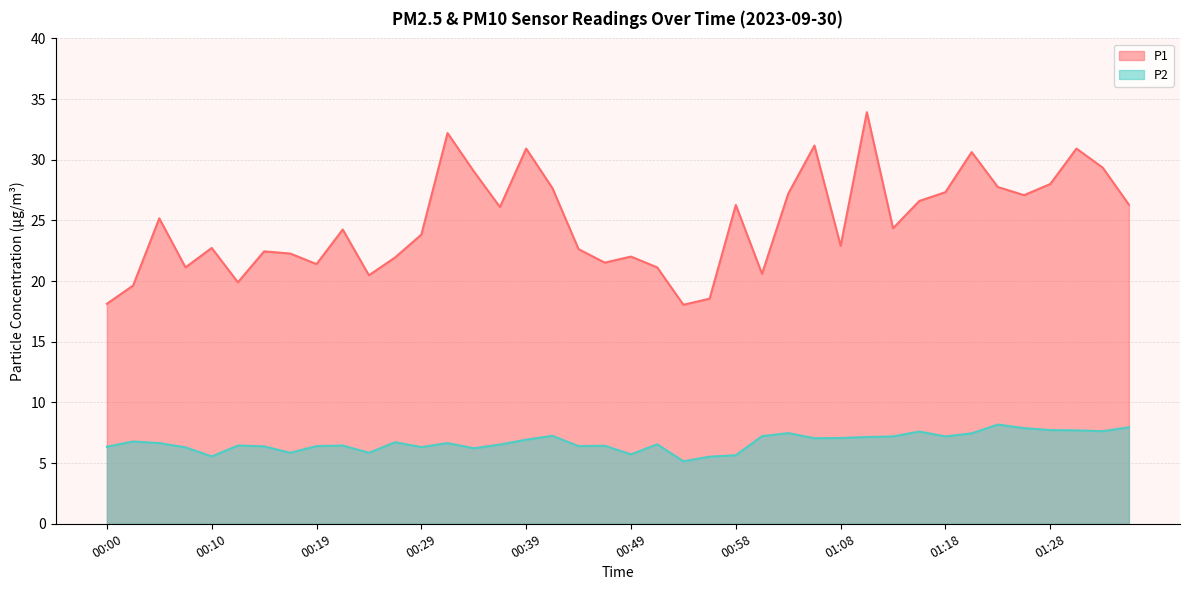

What is the difference between the second highest and minimum values in the P2 series?

2.8